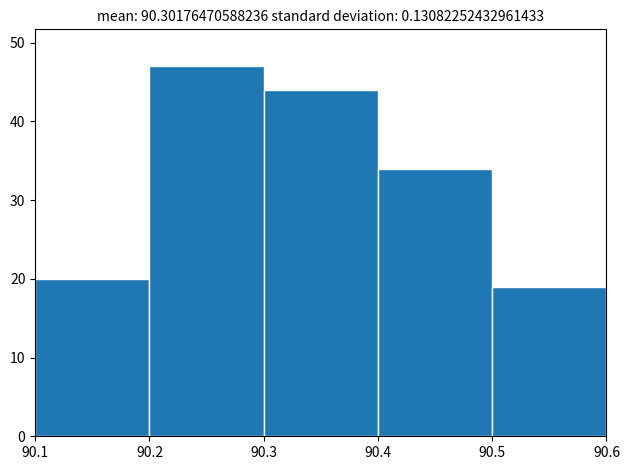

Reading left to right, transcribe this chart: for each bar, give the range it covers on the x-axis and its height. The values are not printed on the chart, so give them approximately, as read against the axis.

90.1 to 90.2: 20
90.2 to 90.3: 47
90.3 to 90.4: 44
90.4 to 90.5: 34
90.5 to 90.6: 19